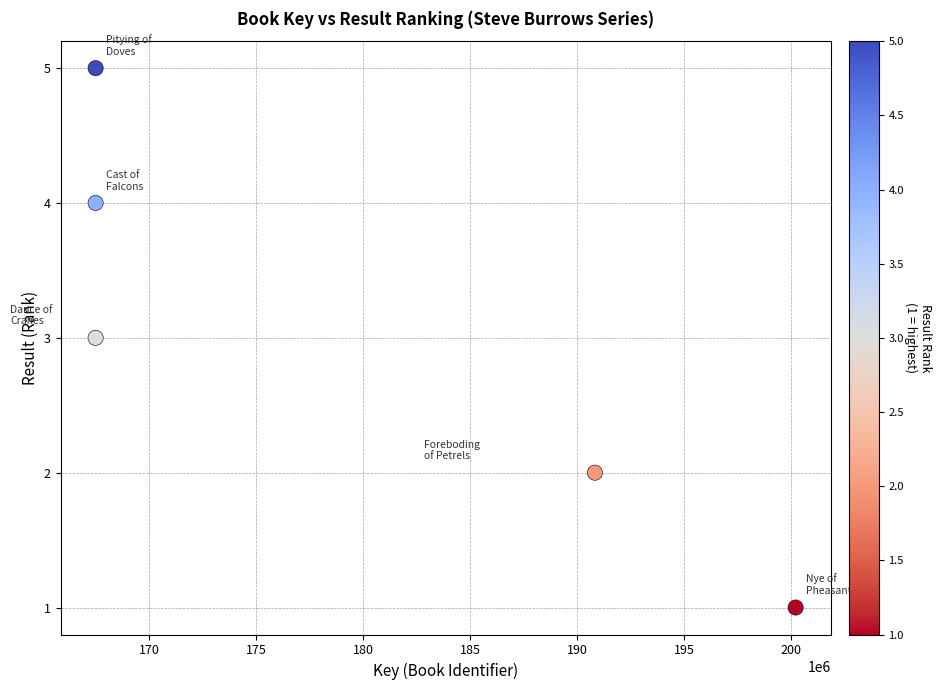

What is the range of X values (max minus min)?

32705633